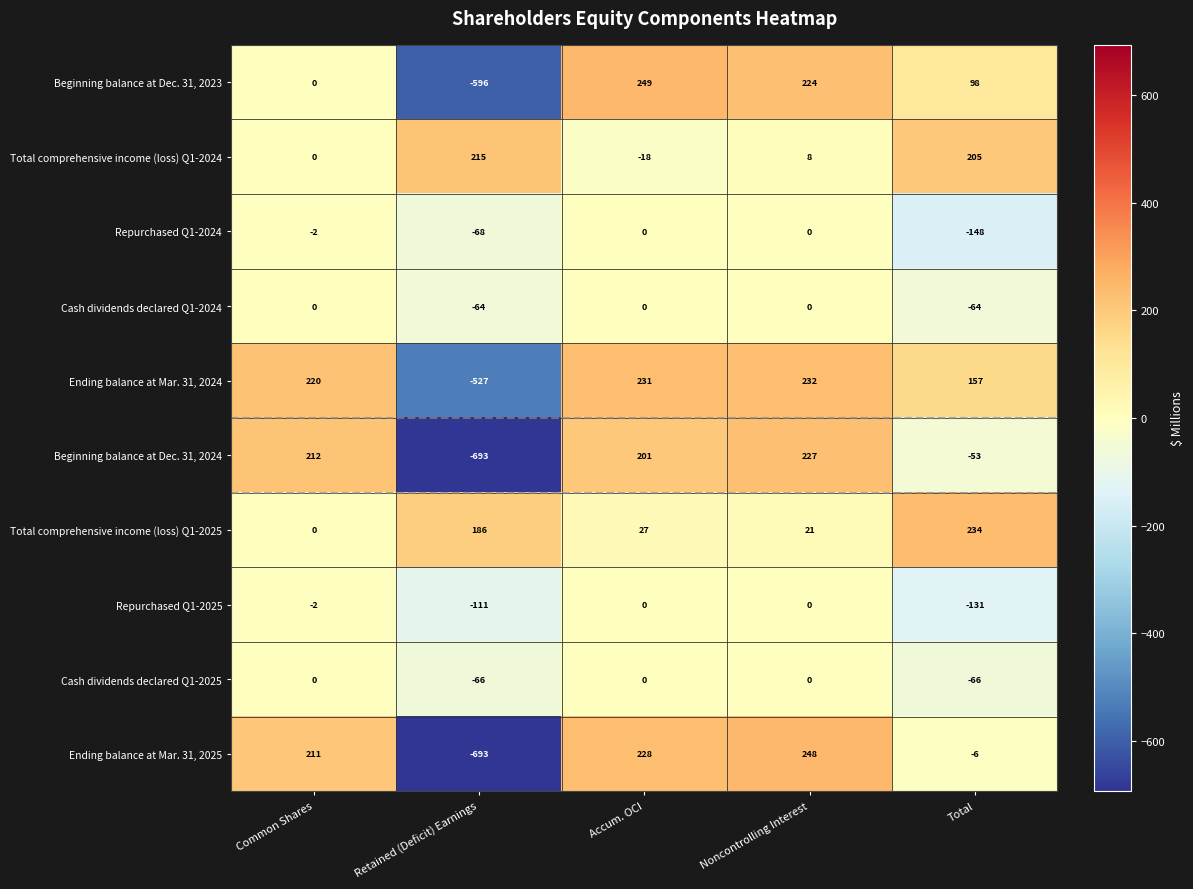

At which label is Ending balance at Mar. 31, 2024 closest to -147?

Total